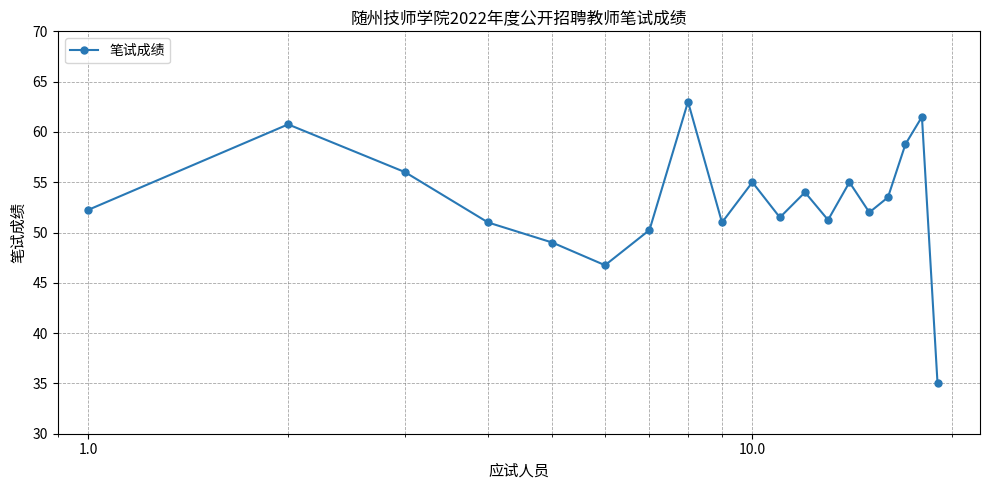

True or false: the data has more than 0 interior local peaks.

True